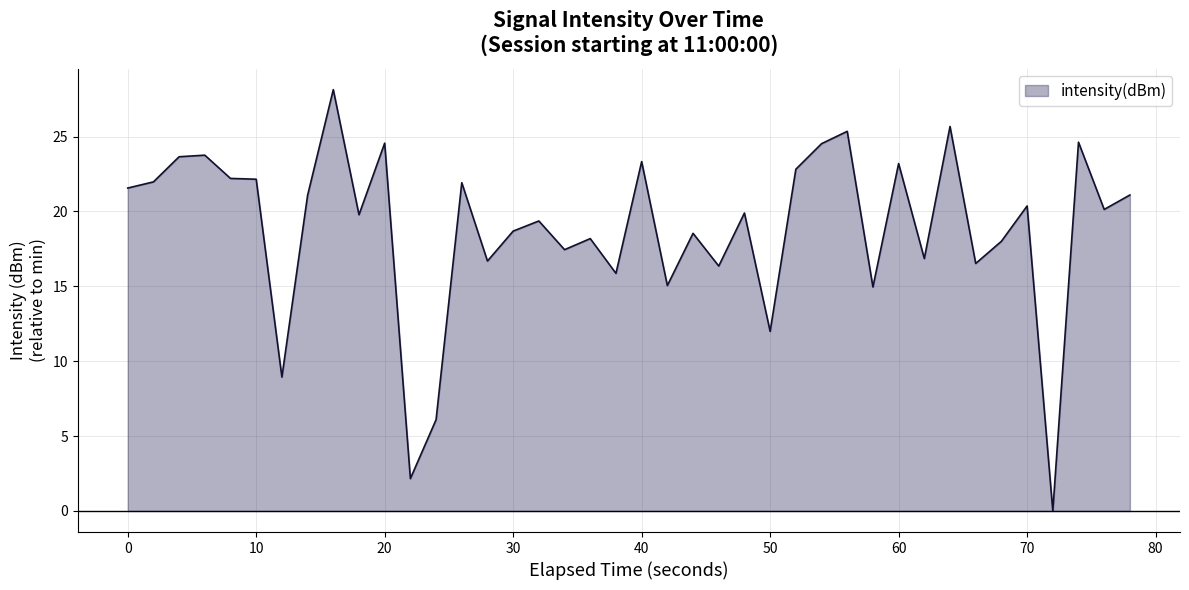

What is the greatest value displayed?

28.1